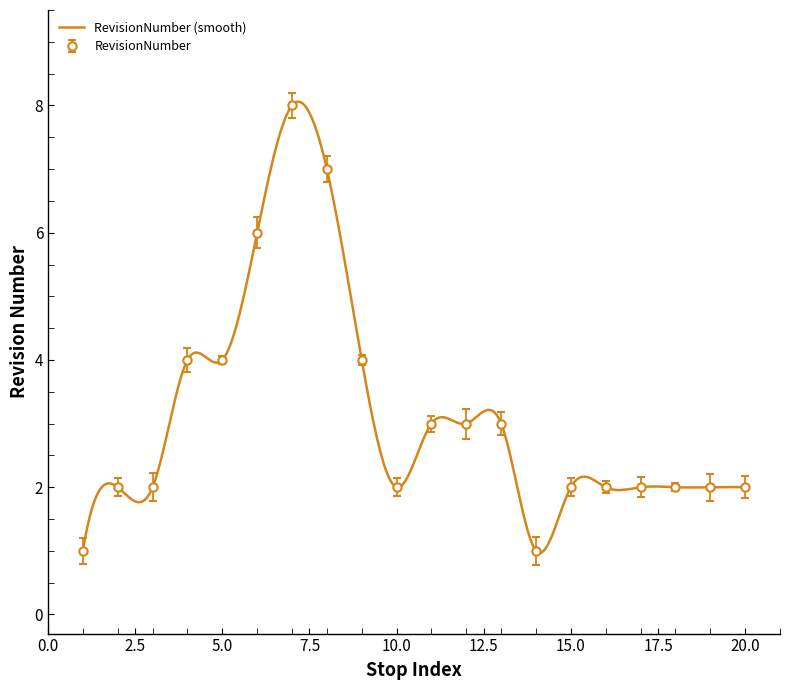

What is the highest value of the RevisionNumber (smooth) series?

8.1